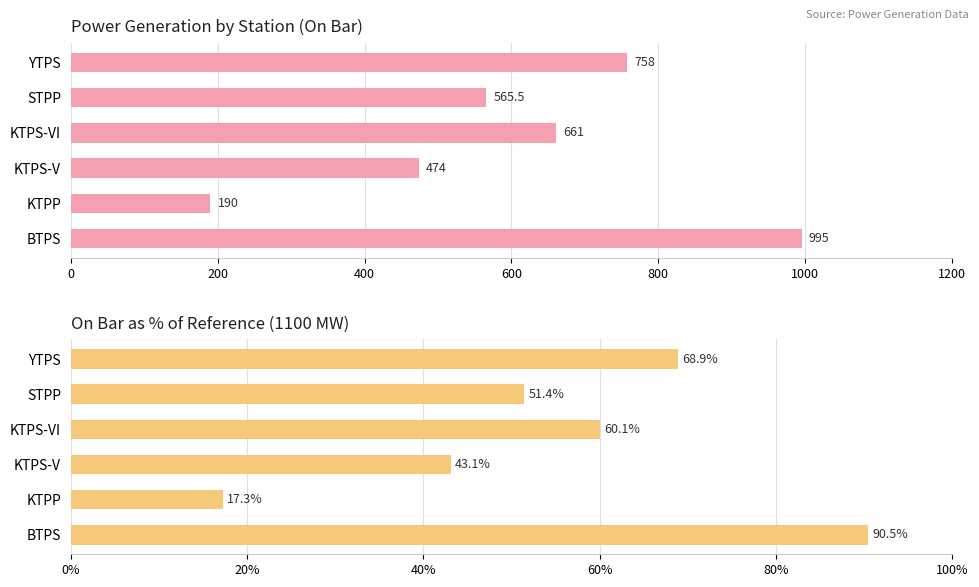

The On Bar % series shows 73.8 at STPP. True or false?

False